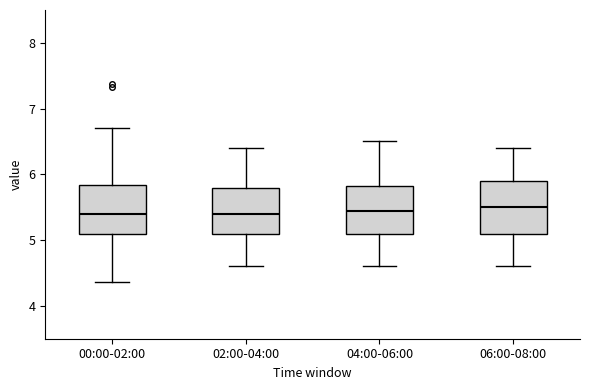

Reading left to right, read every box against the y-axis: the position of its median line, the range the box covers, and the ends of its whiskers. The values are not printed on the chart, so give them approximately, as read against the axis.

00:00-02:00: median 5.4, box 5.1 to 5.8, whiskers 4.4 to 6.7
02:00-04:00: median 5.4, box 5.1 to 5.8, whiskers 4.6 to 6.4
04:00-06:00: median 5.5, box 5.1 to 5.8, whiskers 4.6 to 6.5
06:00-08:00: median 5.5, box 5.1 to 5.9, whiskers 4.6 to 6.4